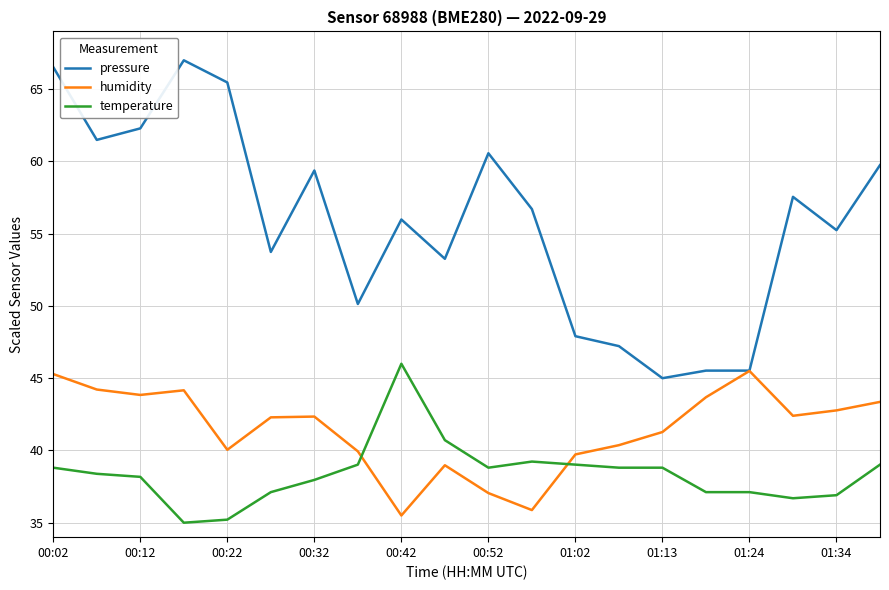

How many times do temperature and humidity cross each other?

2